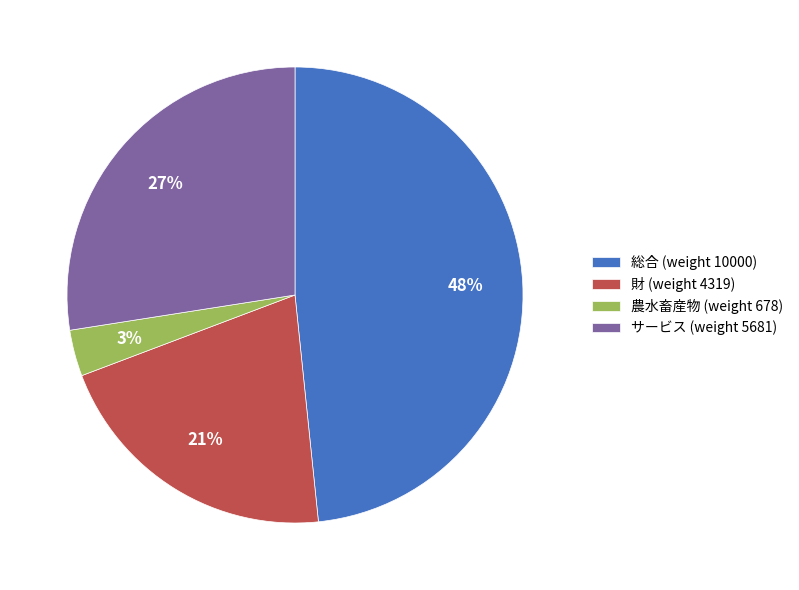

Rank the categories by value from lowest to highest.

農水畜産物, 財, サービス, 総合